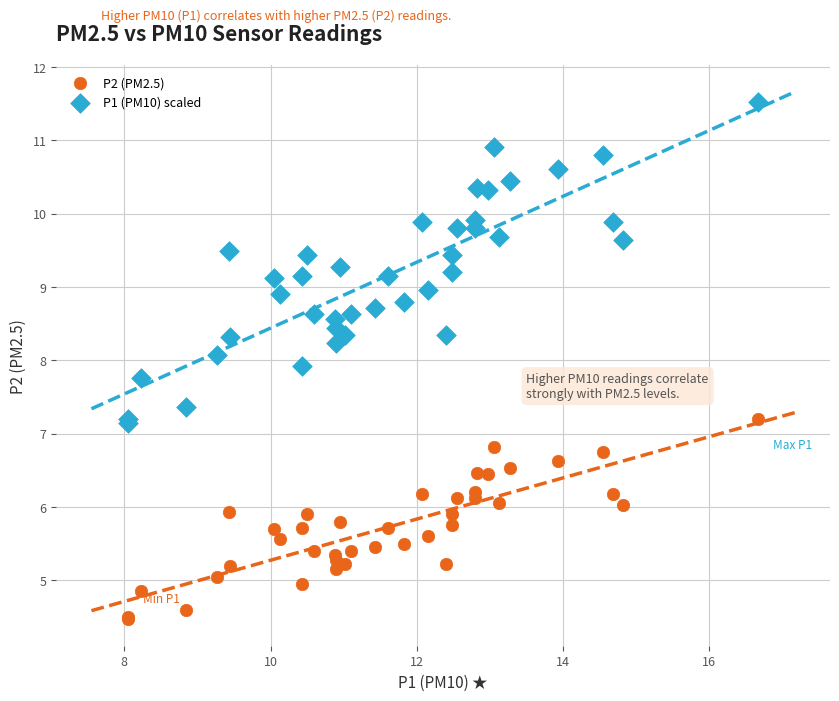

What is the X range (max minus min) for the scatter plot?

8.6